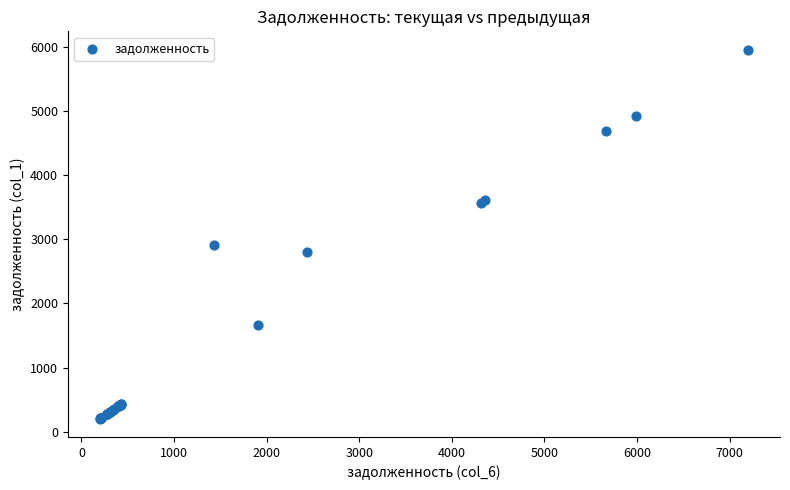

What Y value in the scatter plot is closest to 3078?

2907.7